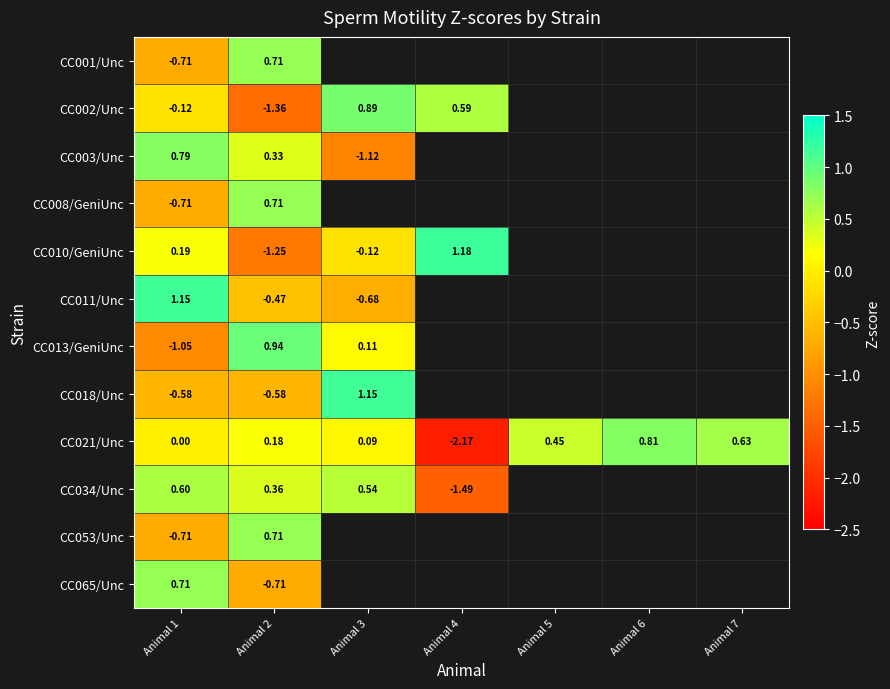

What is the minimum value shown in the chart?

-2.2